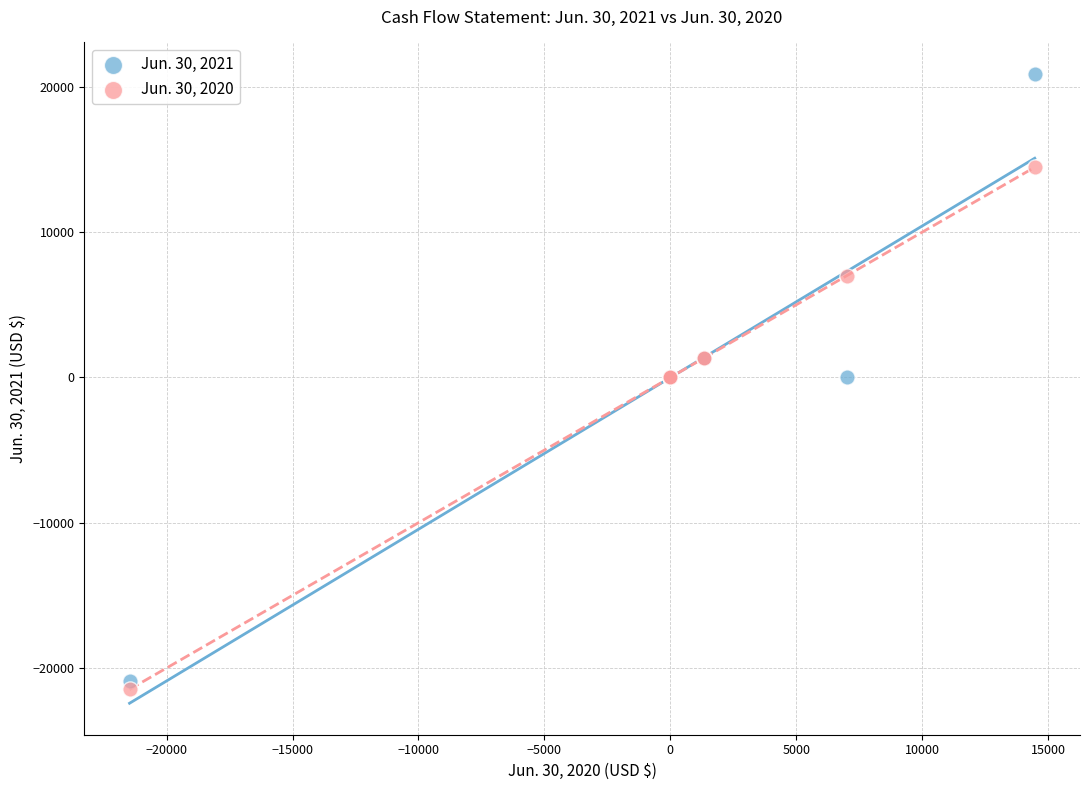

What is the X range (max minus min) for the scatter plot?

35947